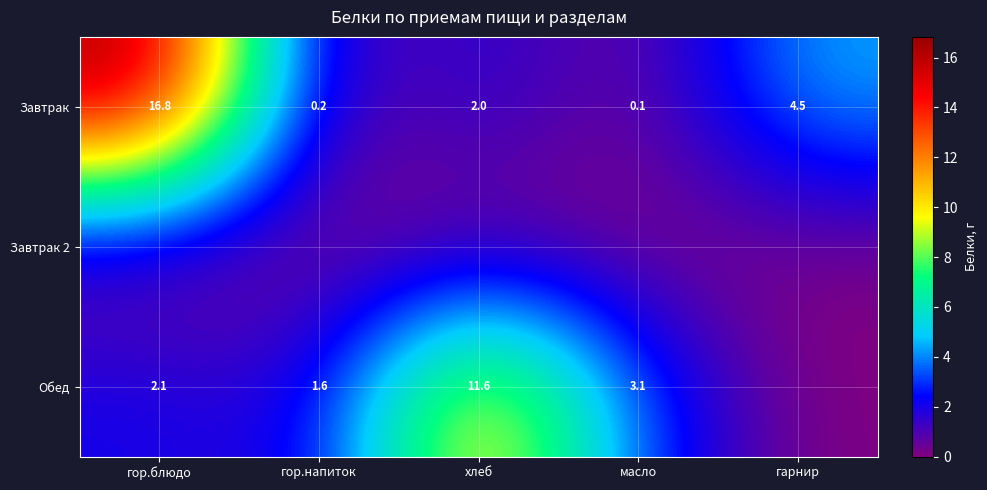

Which category has the highest value across all series?

гор.блюдо